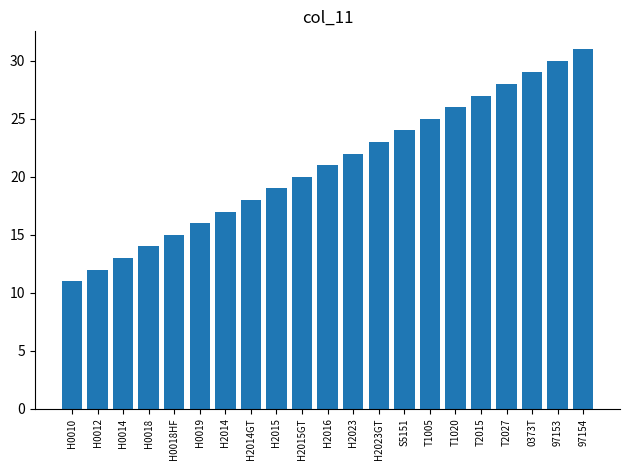

What is the difference between the second highest and second lowest values?

18